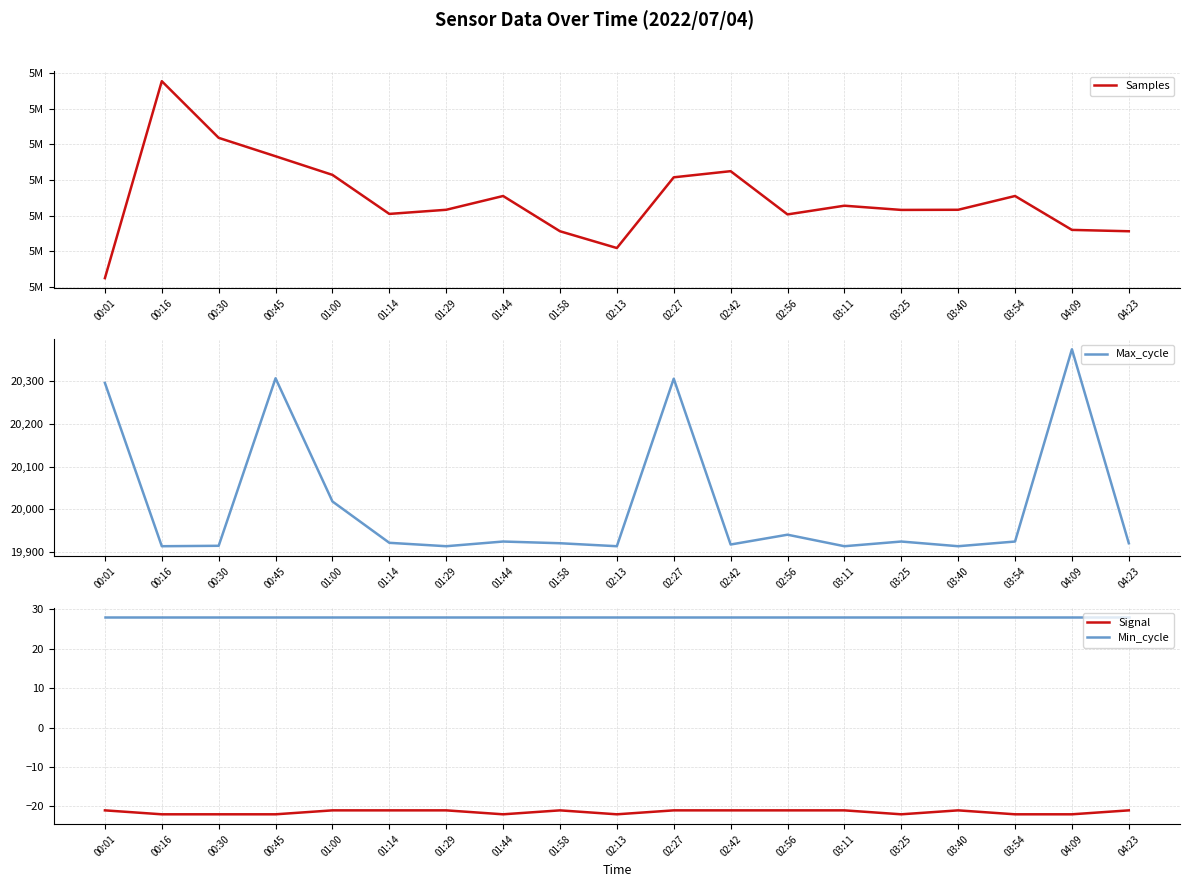

True or false: Samples has a value of 5037573 at 01:00.

True